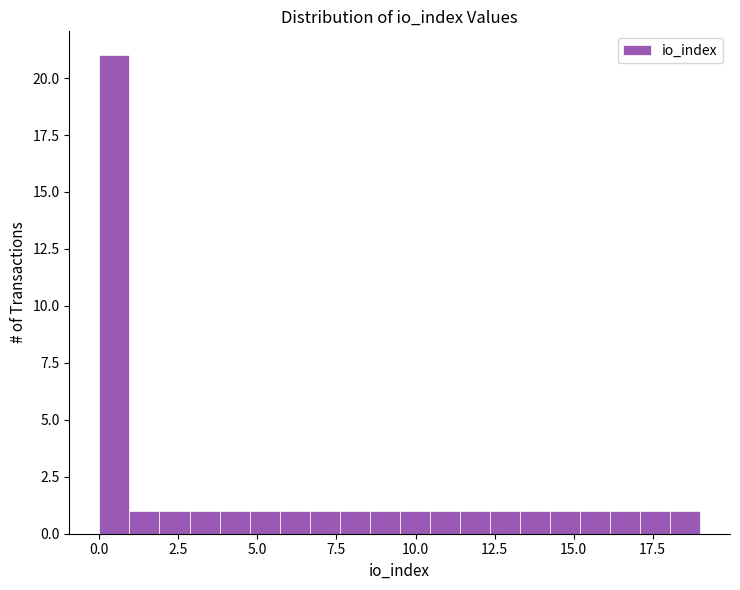

Read against the x-axis, roughly where is the centre of the tallest bar?

0.5